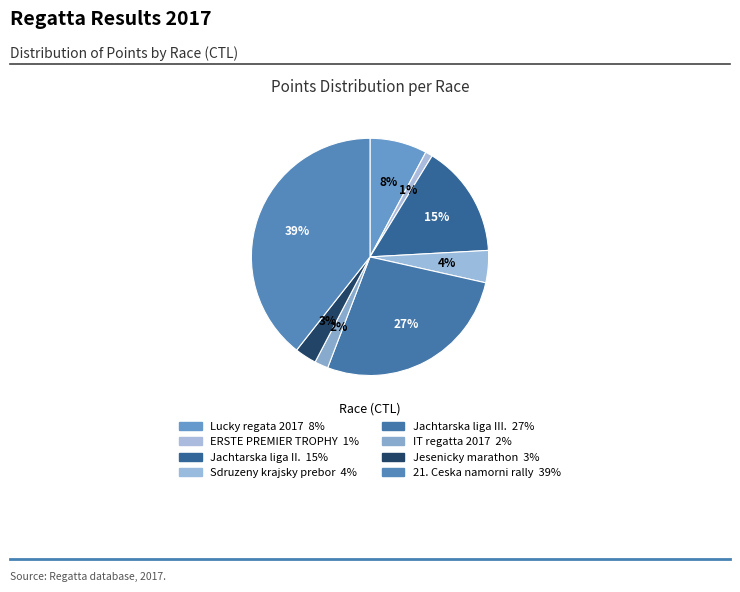

Count the number of slices in the pie.

8